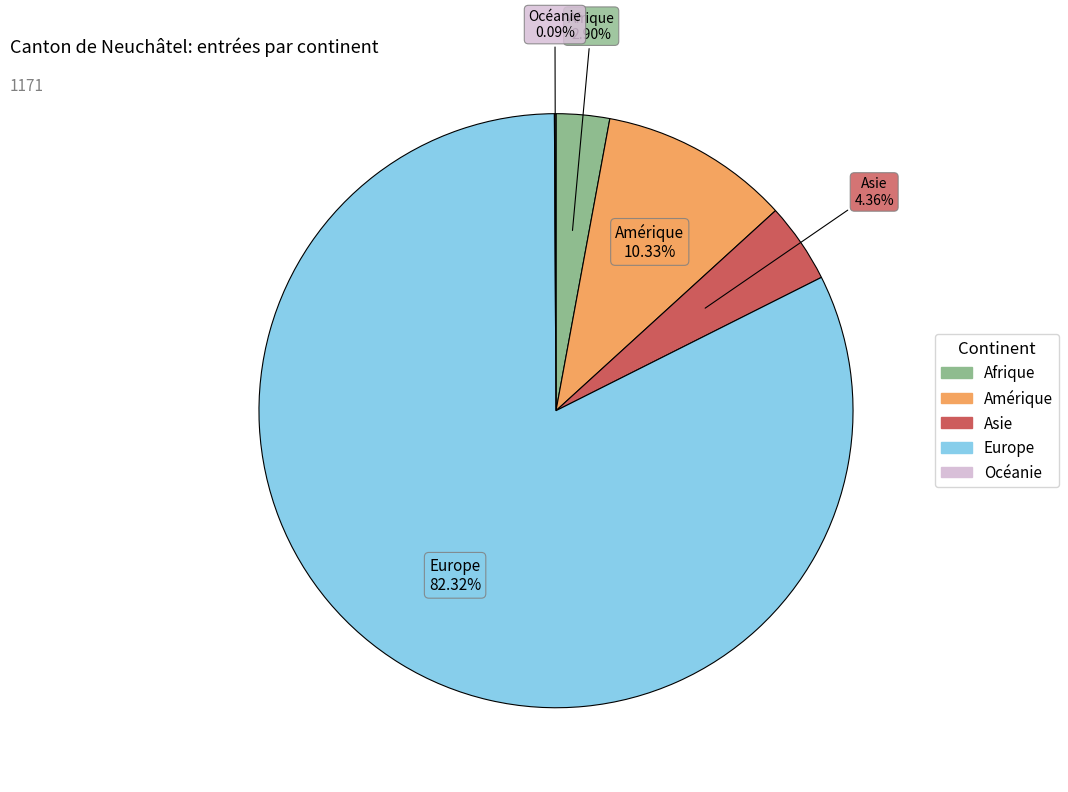

To the nearest percent, what percentage of the pie is Amérique?

10%